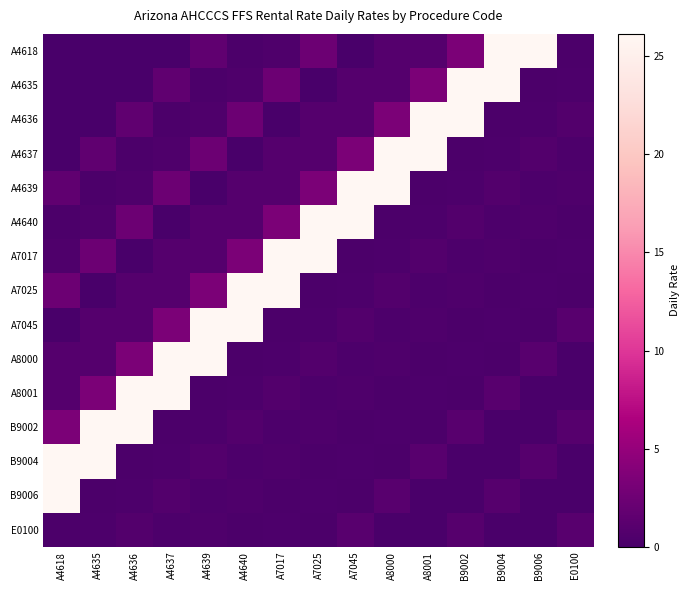

Reading left to right, list all the values displayed in this chart.

A4618: A4618=0.1	A4635=0.0	A4636=0.0	A4637=0.0	A4639=1.6	A4640=0.2	A7017=0.4	A7025=2.5	A7045=0.1	A8000=0.9	A8001=0.9	B9002=3.5	B9004=26.1	B9006=26.1	E0100=0.3
A4635: A4618=0.0	A4635=0.0	A4636=0.0	A4637=1.6	A4639=0.2	A4640=0.4	A7017=2.5	A7025=0.1	A7045=0.9	A8000=0.9	A8001=3.5	B9002=26.1	B9004=26.1	B9006=0.3	E0100=0.4
A4636: A4618=0.0	A4635=0.0	A4636=1.6	A4637=0.2	A4639=0.4	A4640=2.5	A7017=0.1	A7025=0.9	A7045=0.9	A8000=3.5	A8001=26.1	B9002=26.1	B9004=0.3	B9006=0.4	E0100=0.7
A4637: A4618=0.0	A4635=1.6	A4636=0.2	A4637=0.4	A4639=2.5	A4640=0.1	A7017=0.9	A7025=0.9	A7045=3.5	A8000=26.1	A8001=26.1	B9002=0.3	B9004=0.4	B9006=0.7	E0100=0.4
A4639: A4618=1.6	A4635=0.2	A4636=0.4	A4637=2.5	A4639=0.1	A4640=0.9	A7017=0.9	A7025=3.5	A7045=26.1	A8000=26.1	A8001=0.3	B9002=0.4	B9004=0.7	B9006=0.4	E0100=0.5
A4640: A4618=0.2	A4635=0.4	A4636=2.5	A4637=0.1	A4639=0.9	A4640=0.9	A7017=3.5	A7025=26.1	A7045=26.1	A8000=0.3	A8001=0.4	B9002=0.7	B9004=0.4	B9006=0.5	E0100=0.2
A7017: A4618=0.4	A4635=2.5	A4636=0.1	A4637=0.9	A4639=0.9	A4640=3.5	A7017=26.1	A7025=26.1	A7045=0.3	A8000=0.4	A8001=0.7	B9002=0.4	B9004=0.5	B9006=0.2	E0100=0.4
A7025: A4618=2.5	A4635=0.1	A4636=0.9	A4637=0.9	A4639=3.5	A4640=26.1	A7017=26.1	A7025=0.3	A7045=0.4	A8000=0.7	A8001=0.4	B9002=0.5	B9004=0.2	B9006=0.4	E0100=0.2
A7045: A4618=0.1	A4635=0.9	A4636=0.9	A4637=3.5	A4639=26.1	A4640=26.1	A7017=0.3	A7025=0.4	A7045=0.7	A8000=0.4	A8001=0.5	B9002=0.2	B9004=0.4	B9006=0.2	E0100=1.1
A8000: A4618=0.9	A4635=0.9	A4636=3.5	A4637=26.1	A4639=26.1	A4640=0.3	A7017=0.4	A7025=0.7	A7045=0.4	A8000=0.5	A8001=0.2	B9002=0.4	B9004=0.2	B9006=1.1	E0100=0.2
A8001: A4618=0.9	A4635=3.5	A4636=26.1	A4637=26.1	A4639=0.3	A4640=0.4	A7017=0.7	A7025=0.4	A7045=0.5	A8000=0.2	A8001=0.4	B9002=0.2	B9004=1.1	B9006=0.2	E0100=0.2
B9002: A4618=3.5	A4635=26.1	A4636=26.1	A4637=0.3	A4639=0.4	A4640=0.7	A7017=0.4	A7025=0.5	A7045=0.2	A8000=0.4	A8001=0.2	B9002=1.1	B9004=0.2	B9006=0.2	E0100=1.0
B9004: A4618=26.1	A4635=26.1	A4636=0.3	A4637=0.4	A4639=0.7	A4640=0.4	A7017=0.5	A7025=0.2	A7045=0.4	A8000=0.2	A8001=1.1	B9002=0.2	B9004=0.2	B9006=1.0	E0100=0.2
B9006: A4618=26.1	A4635=0.3	A4636=0.4	A4637=0.7	A4639=0.4	A4640=0.5	A7017=0.2	A7025=0.4	A7045=0.2	A8000=1.1	A8001=0.2	B9002=0.2	B9004=1.0	B9006=0.2	E0100=0.2
E0100: A4618=0.3	A4635=0.4	A4636=0.7	A4637=0.4	A4639=0.5	A4640=0.2	A7017=0.4	A7025=0.2	A7045=1.1	A8000=0.2	A8001=0.2	B9002=1.0	B9004=0.2	B9006=0.2	E0100=1.1